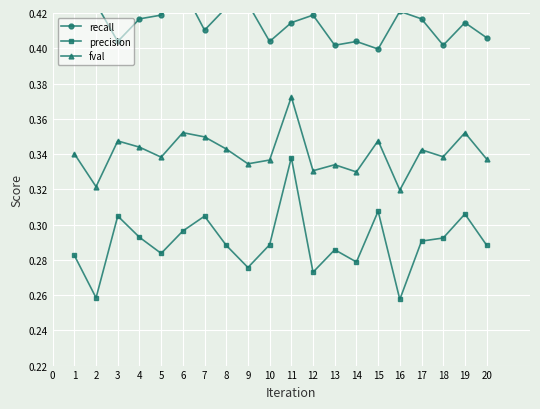

Reading right to left, extract all data points from this chart.

recall: 0.4	0.4	0.4	0.4	0.4	0.4	0.4	0.4	0.4	0.4	0.4	0.4	0.4	0.4	0.4	0.4	0.4	0.4	0.4	0.4
precision: 0.3	0.3	0.3	0.3	0.3	0.3	0.3	0.3	0.3	0.3	0.3	0.3	0.3	0.3	0.3	0.3	0.3	0.3	0.3	0.3
fval: 0.3	0.4	0.3	0.3	0.3	0.3	0.3	0.3	0.3	0.4	0.3	0.3	0.3	0.3	0.4	0.3	0.3	0.3	0.3	0.3